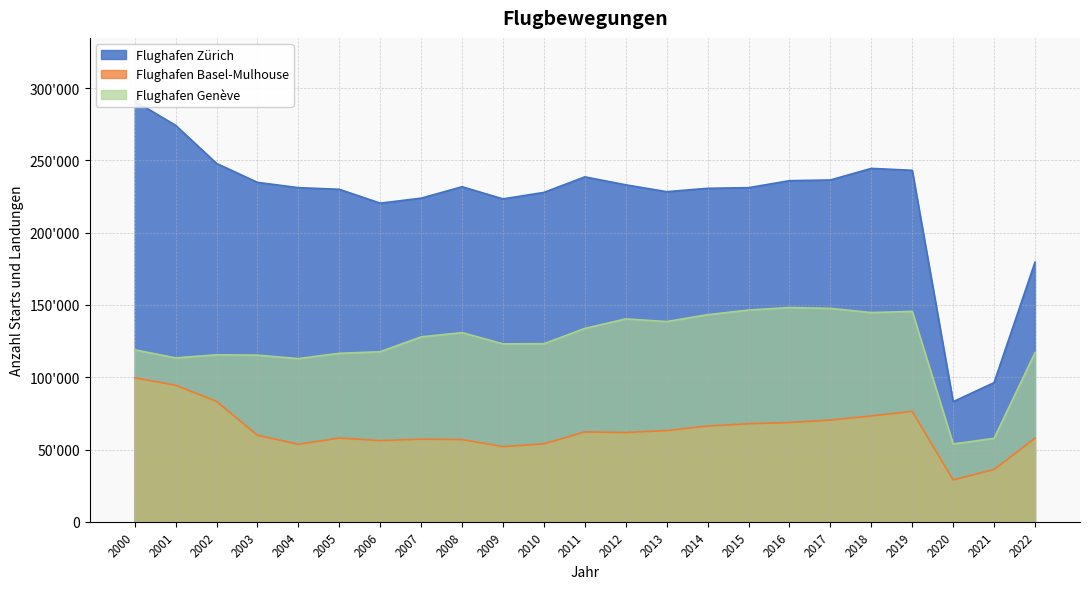

Reading right to left, extract all data points from this chart.

Flughafen Zürich: 179556	96253	83081	243115	244430	236418	235931	231095	230652	228314	233064	238569	227815	223333	231754	223830	220391	229982	231100	234759	247897	274234	291044
Flughafen Basel-Mulhouse: 57777	36150	28947	76388	73225	70368	68672	67814	66218	63094	61754	62169	53933	52013	56868	57141	56168	57901	53606	59878	83284	94458	99590
Flughafen Genève: 116994	57711	53854	145527	144721	147615	148185	146440	143265	138503	140329	133755	123173	123050	130852	127909	117615	116545	112866	115276	115471	113369	118950